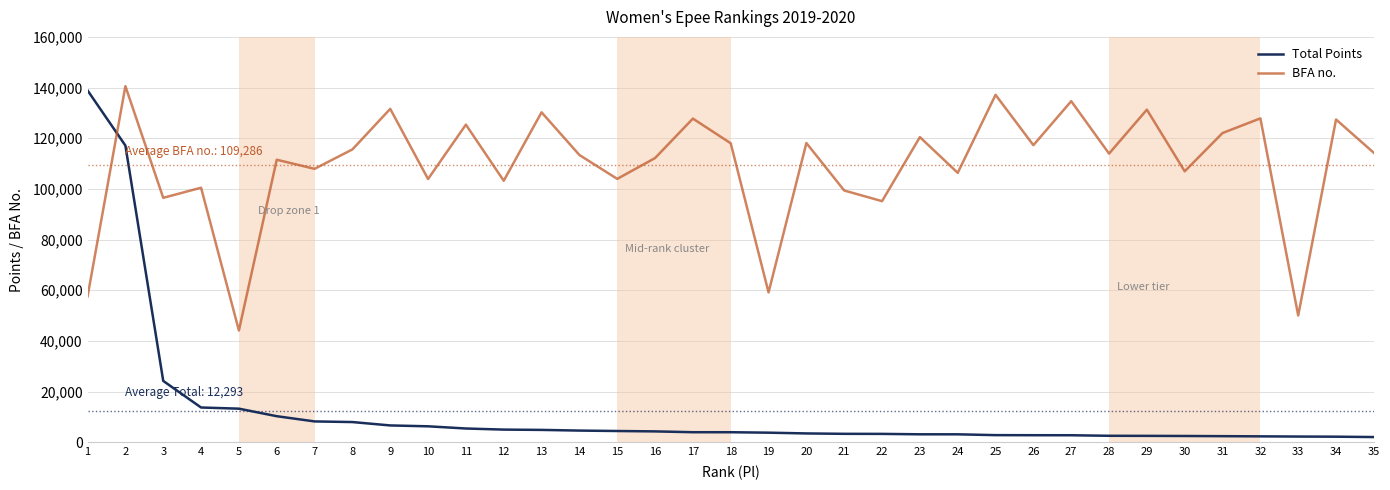

What are all the series names shown in the legend?

Total Points, BFA no.